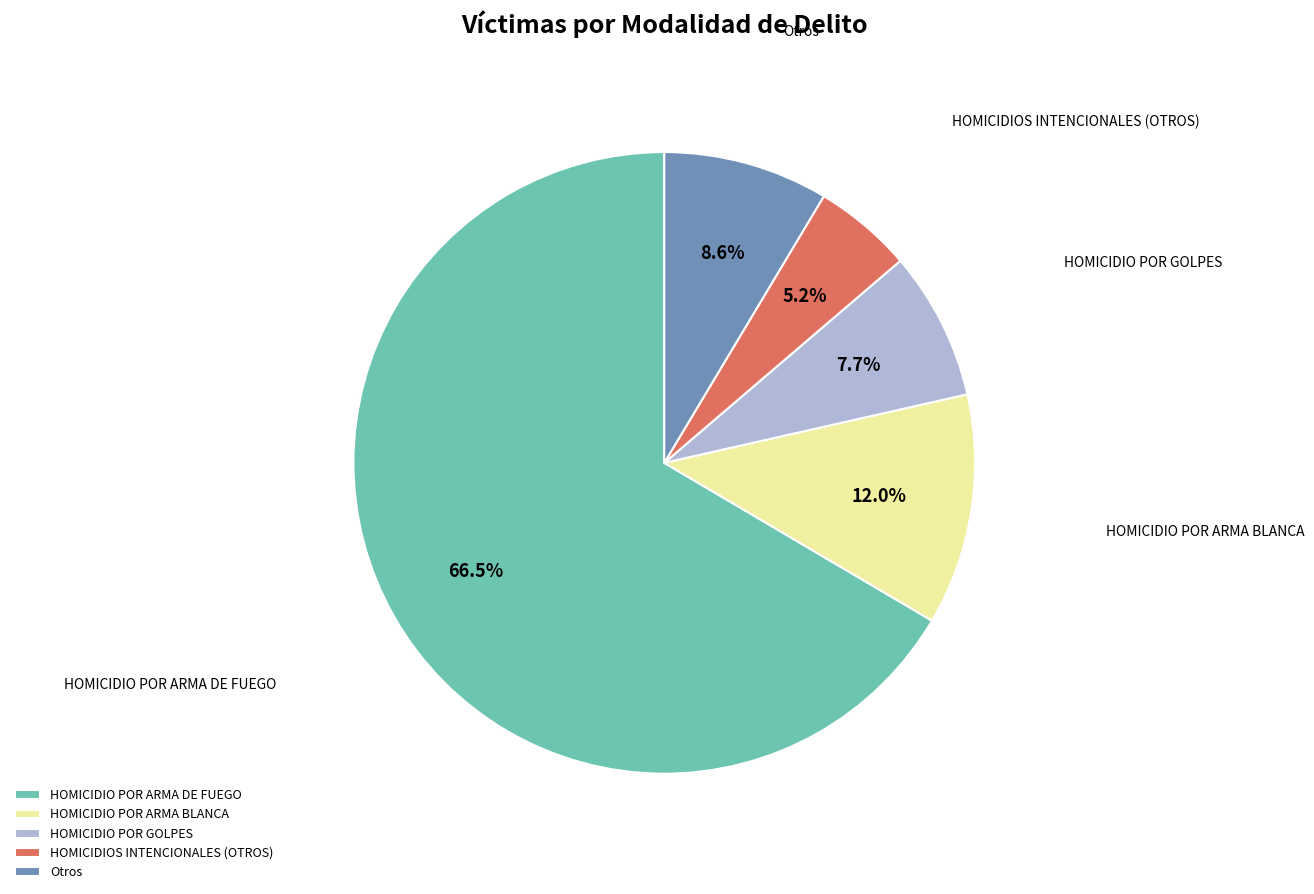

What is the majority slice?

HOMICIDIO POR ARMA DE FUEGO